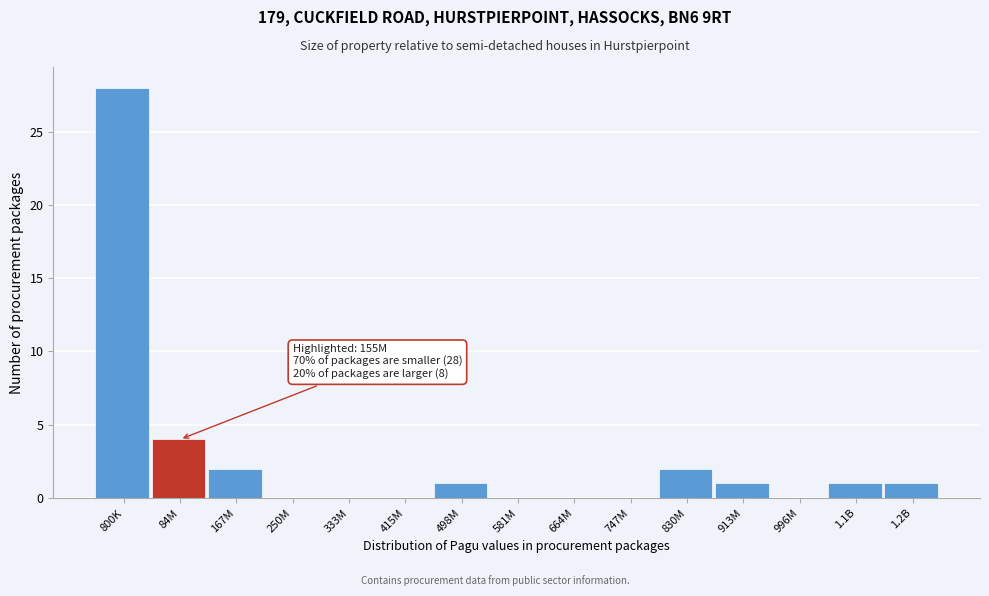

Reading left to right, what are all the values shown in this chart?

800K=28	84M=4	167M=2	250M=0	333M=0	415M=0	498M=1	581M=0	664M=0	747M=0	830M=2	913M=1	996M=0	1.1B=1	1.2B=1